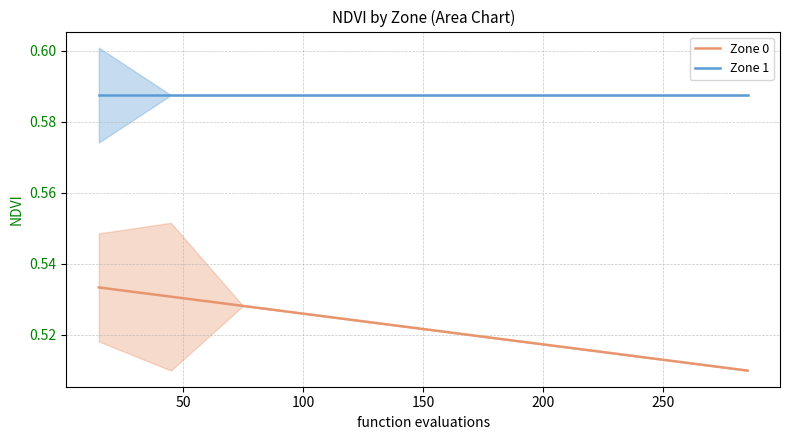

Reading right to left, extract all data points from this chart.

Zone 0: 0.5	0.5	0.5	0.5	0.5	0.5	0.5	0.5	0.5	0.5
Zone 1: 0.6	0.6	0.6	0.6	0.6	0.6	0.6	0.6	0.6	0.6